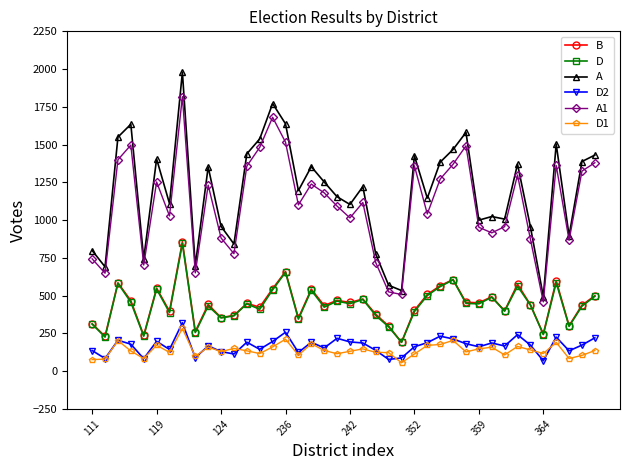

What is the value of the B point at the 29th from the left?

607